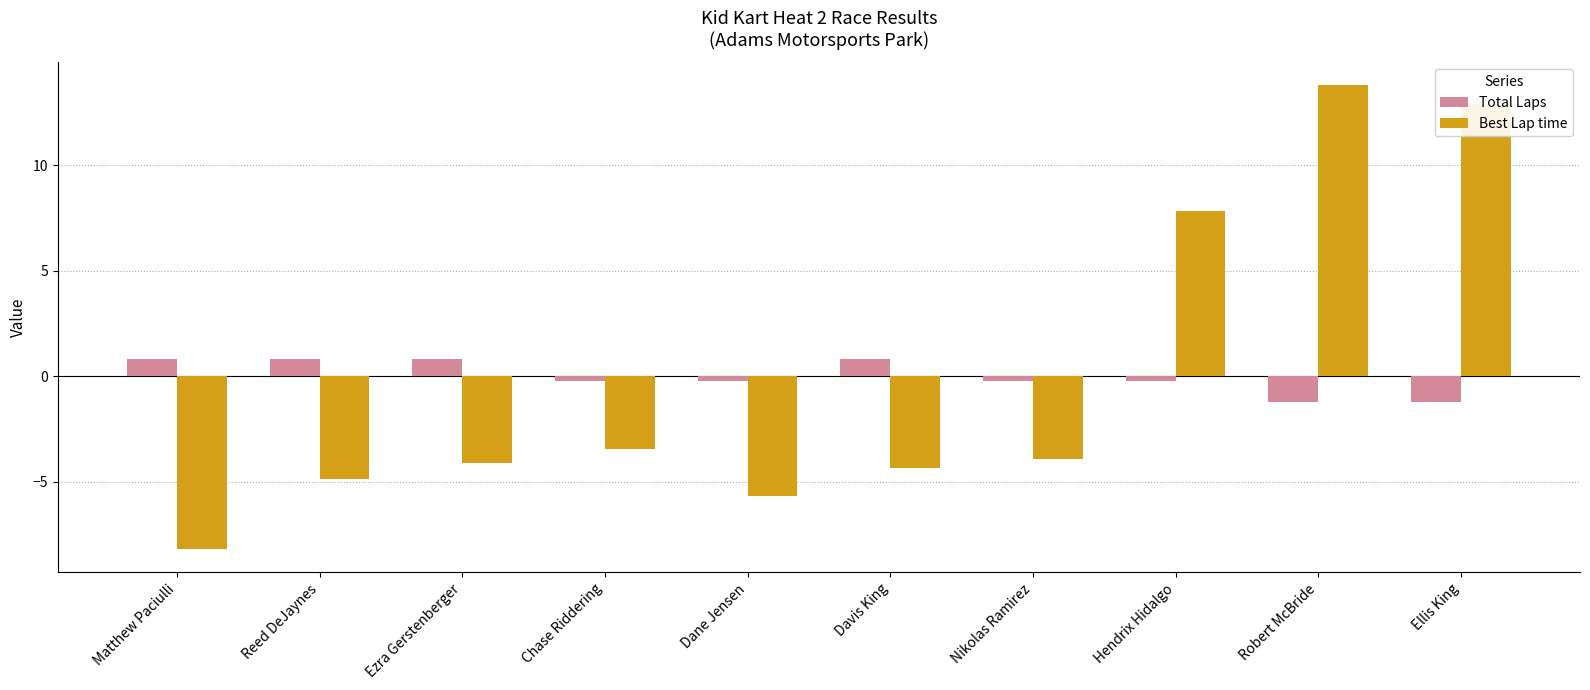

What are all the series names shown in the legend?

Total Laps, Best Lap time